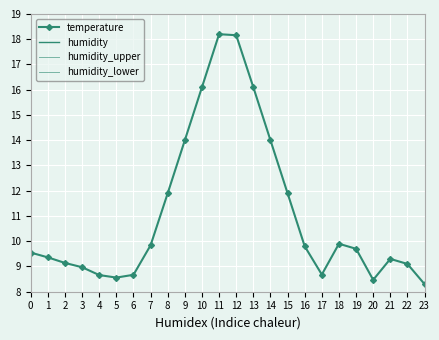

What is the value of the temperature point at the 16th from the left?

11.9